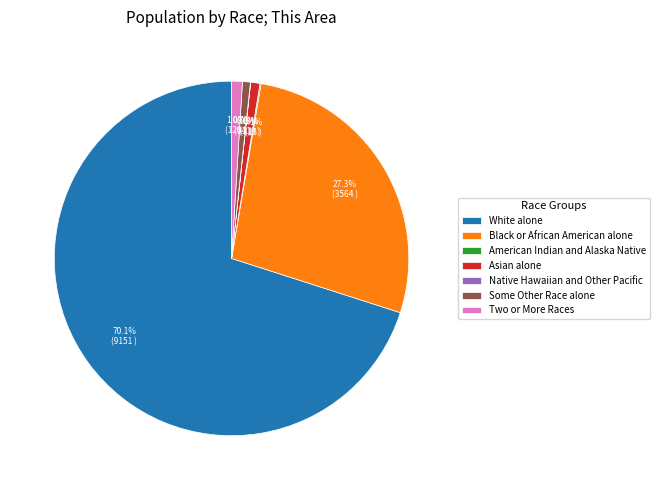

What portion of the pie excludes Asian alone?

99.2%